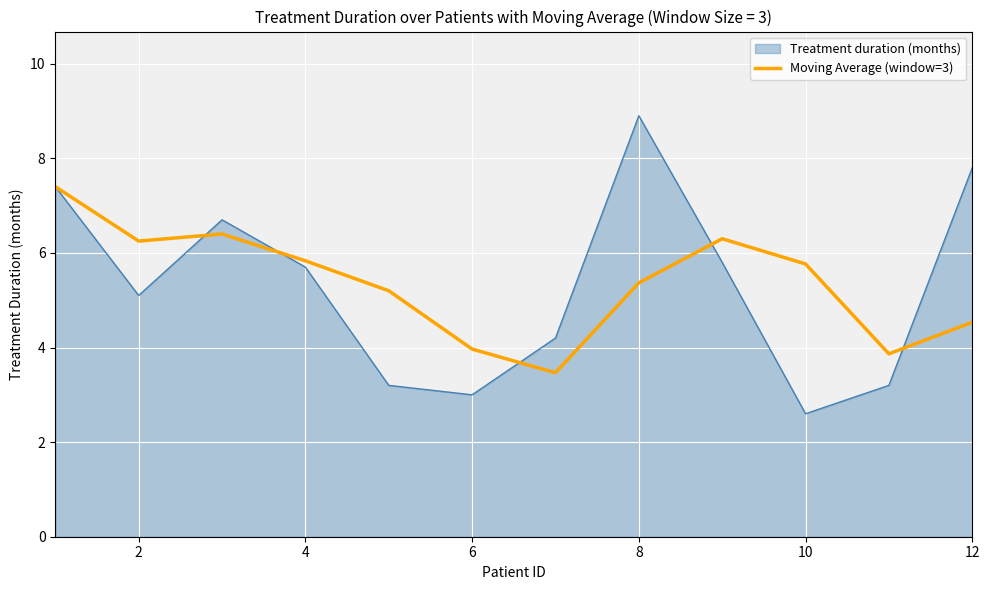

What is the highest value of the Treatment duration (months) series?

8.9